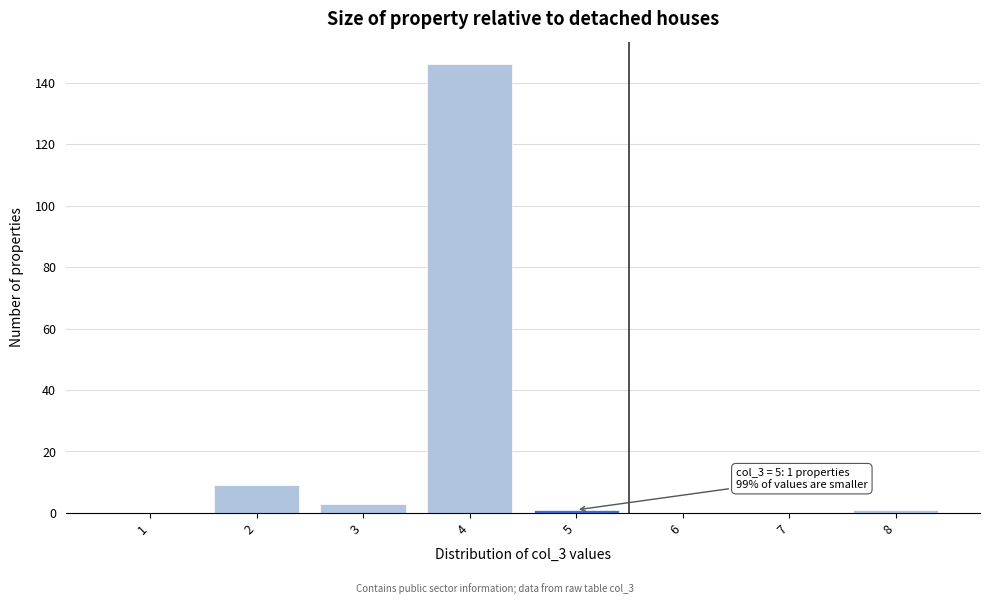

Reading left to right, extract all data points from this chart.

1=0	2=9	3=3	4=146	5=1	6=0	7=0	8=1